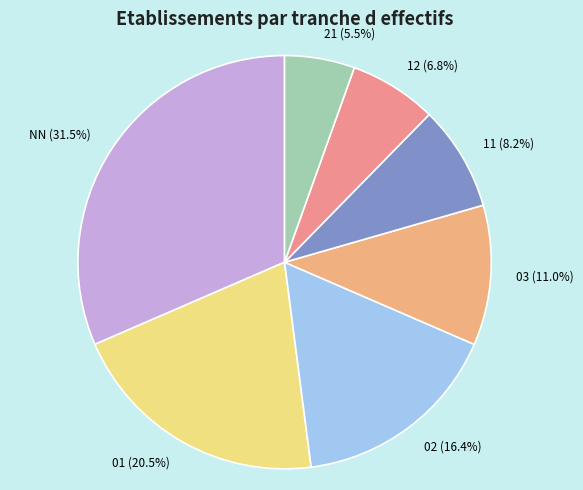

What percentage is the 02 slice, to the nearest percent?

16%